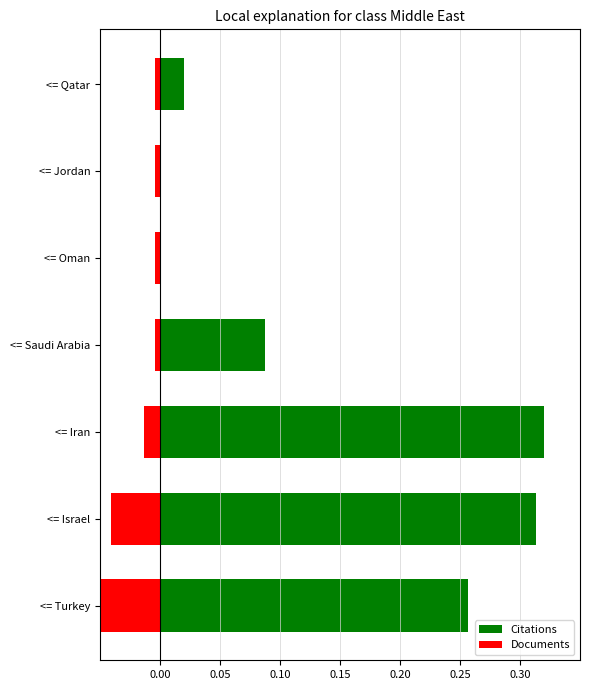

What is the average value of the Citations series?

0.1